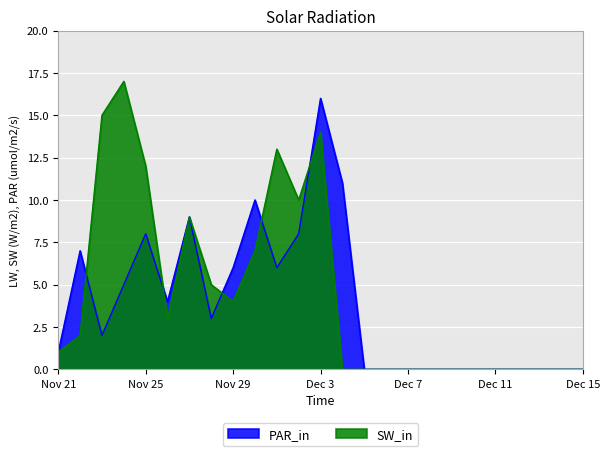

At which label does PAR_in reach its peak?

Dec 3